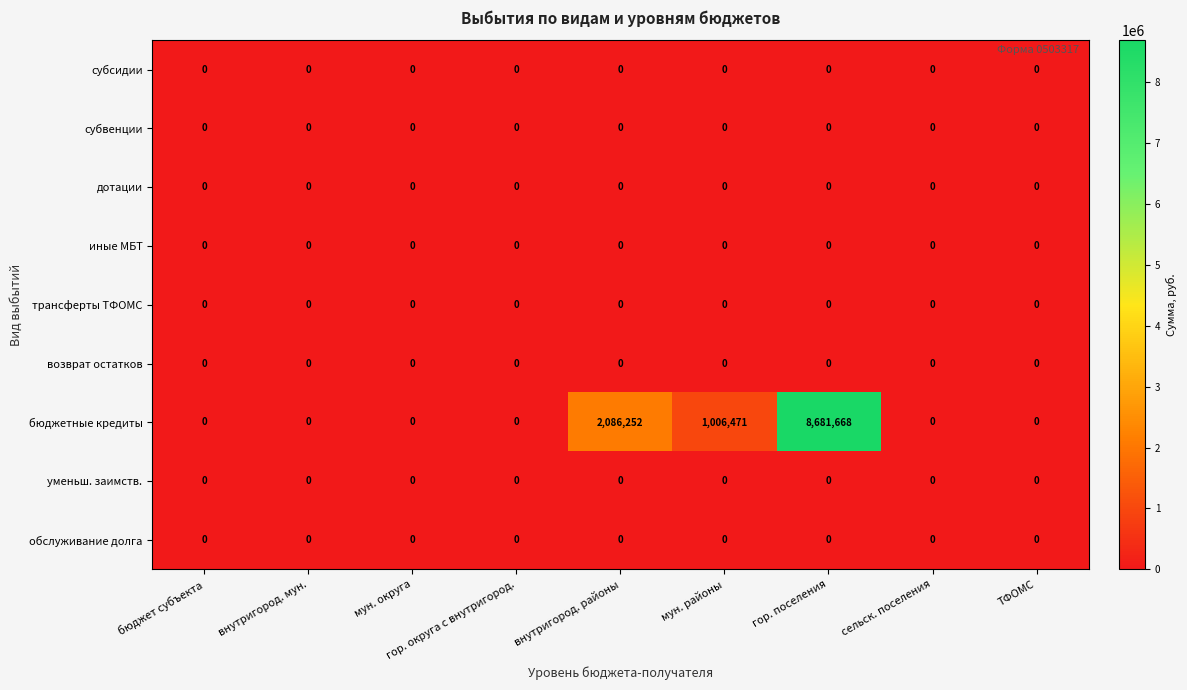

At which category does the chart reach its peak across all series?

гор. поселения